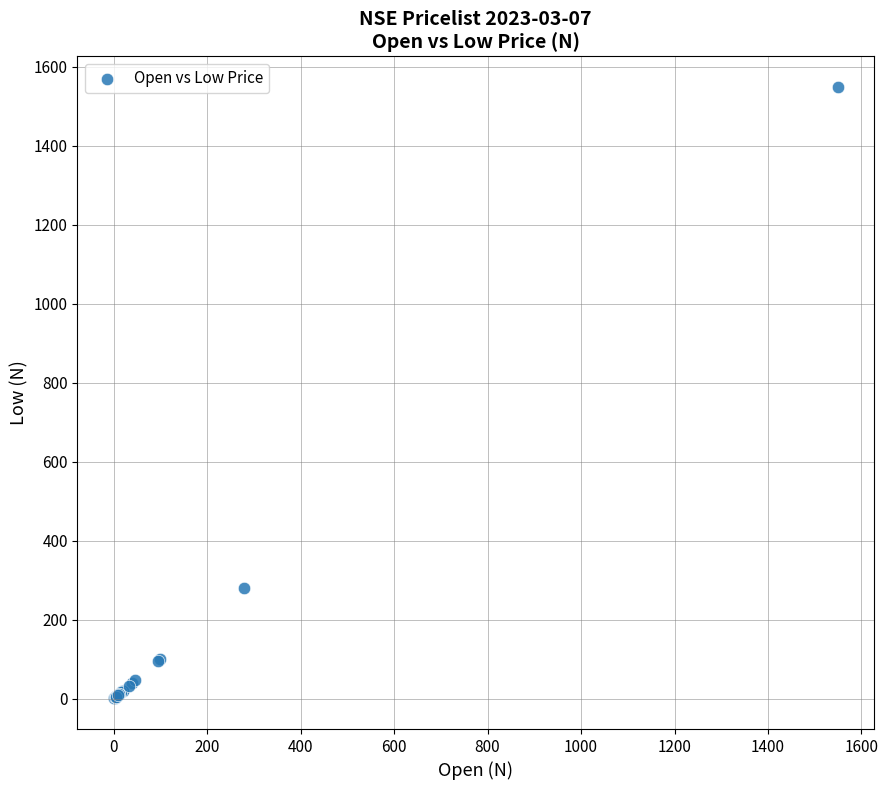

What Y value in the scatter plot is closest to 774?

280.0